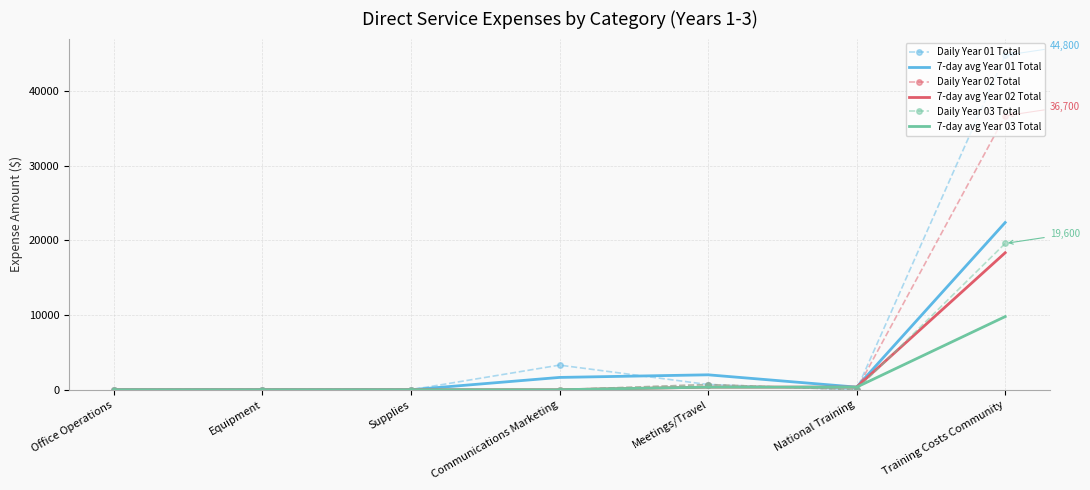

Is the value of 7-day avg Year 03 Total at Office Operations greater than the value of Daily Year 02 Total at Training Costs Community?

No